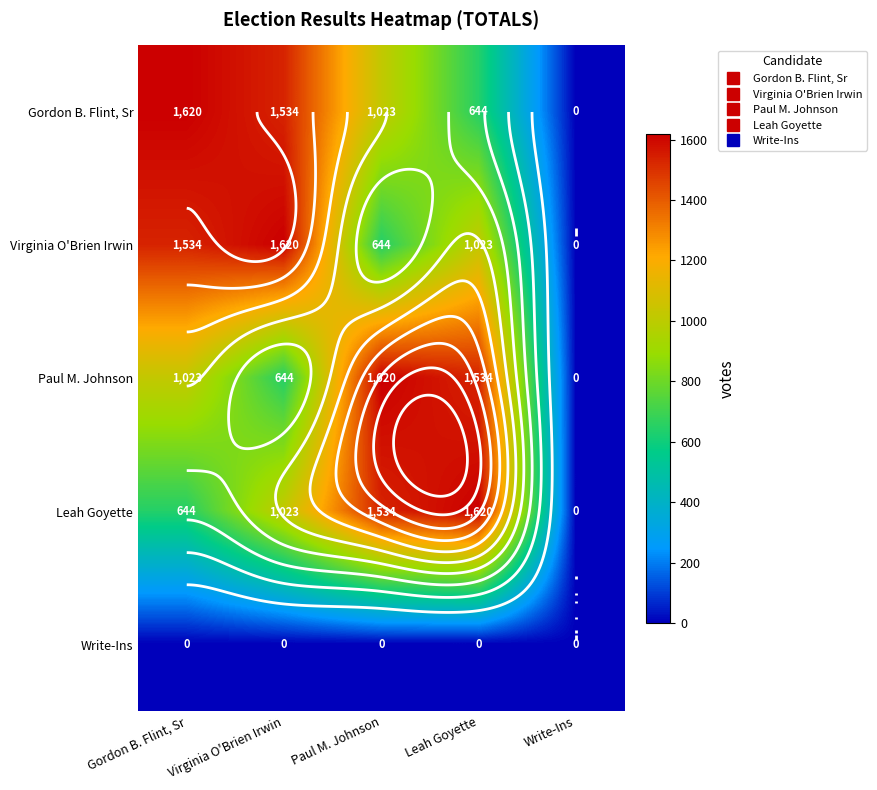

True or false: Paul M. Johnson has a value of 1620 at Paul M. Johnson.

True